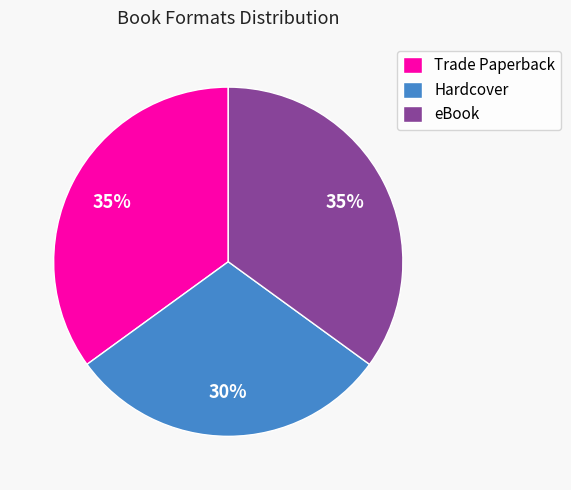

Between eBook and Hardcover, which is larger?

eBook